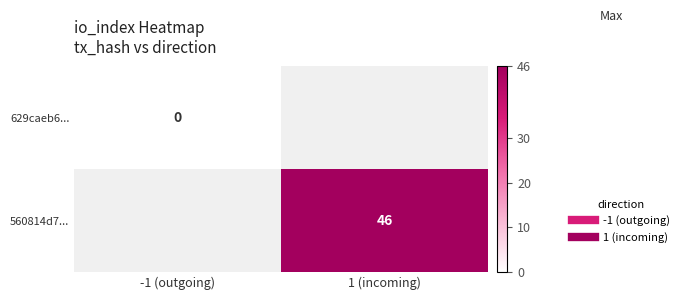

Which series has the largest range (max minus min)?

629caeb6...